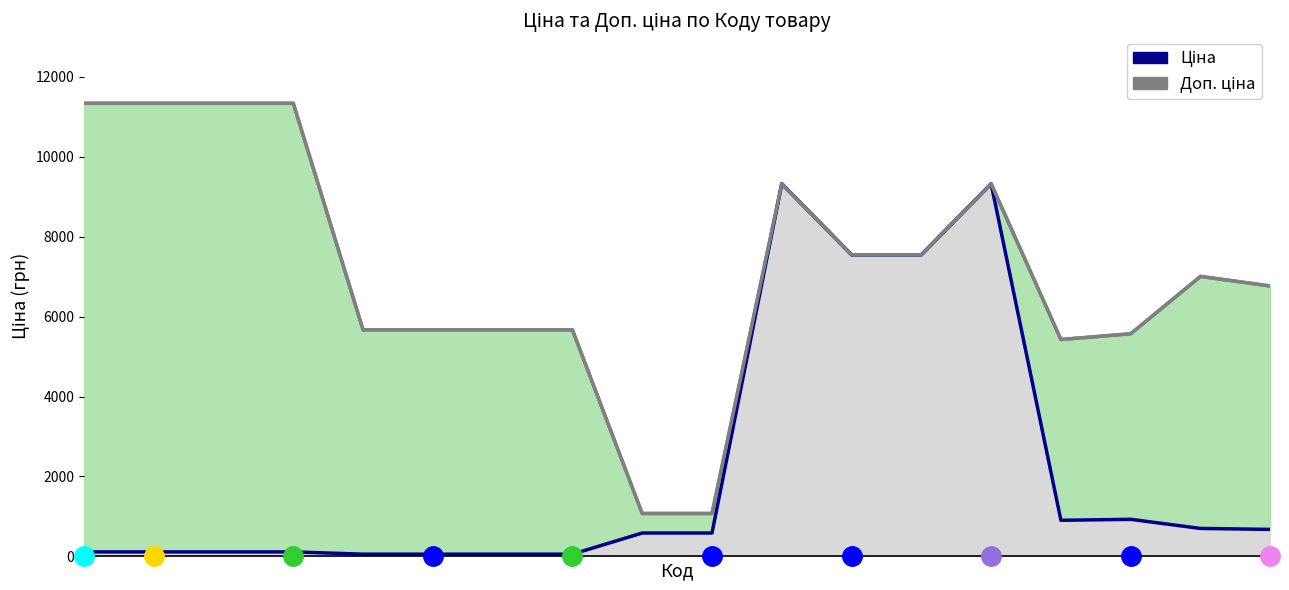

Does the chart have visible grid lines?

No